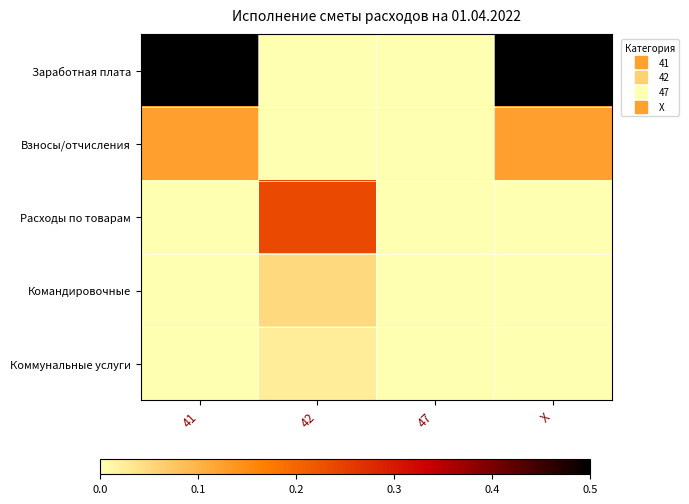

Between 41 and X, which is larger?

X